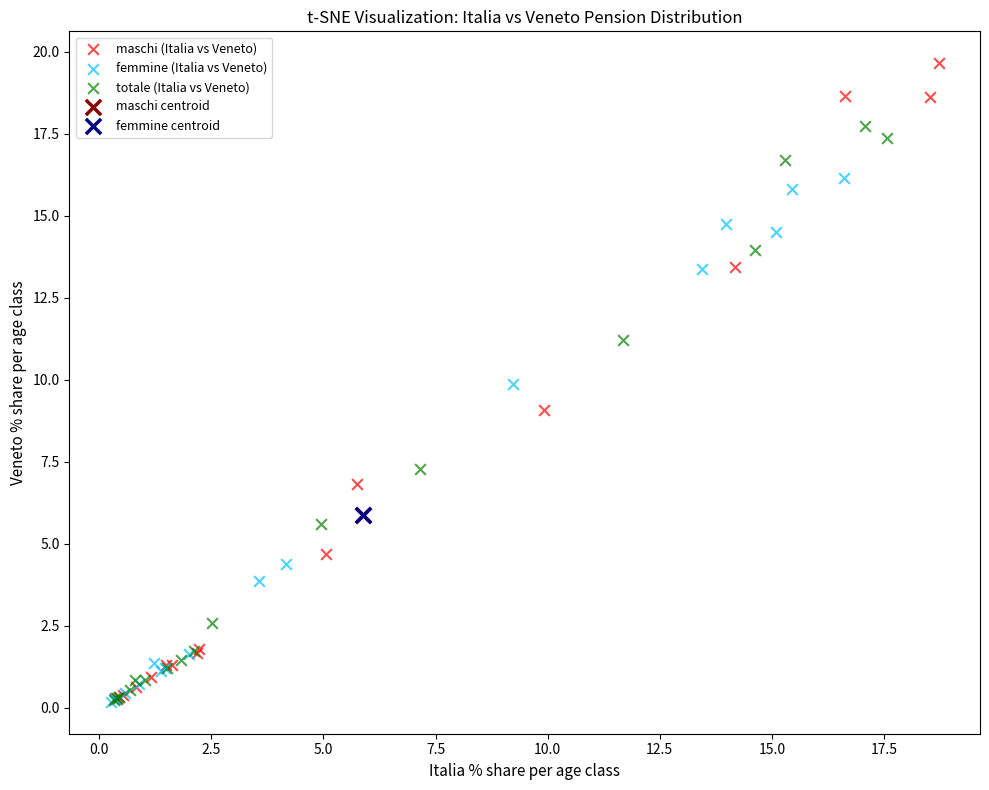

What are all the series names shown in the legend?

maschi (Italia vs Veneto), femmine (Italia vs Veneto), totale (Italia vs Veneto), maschi centroid, femmine centroid